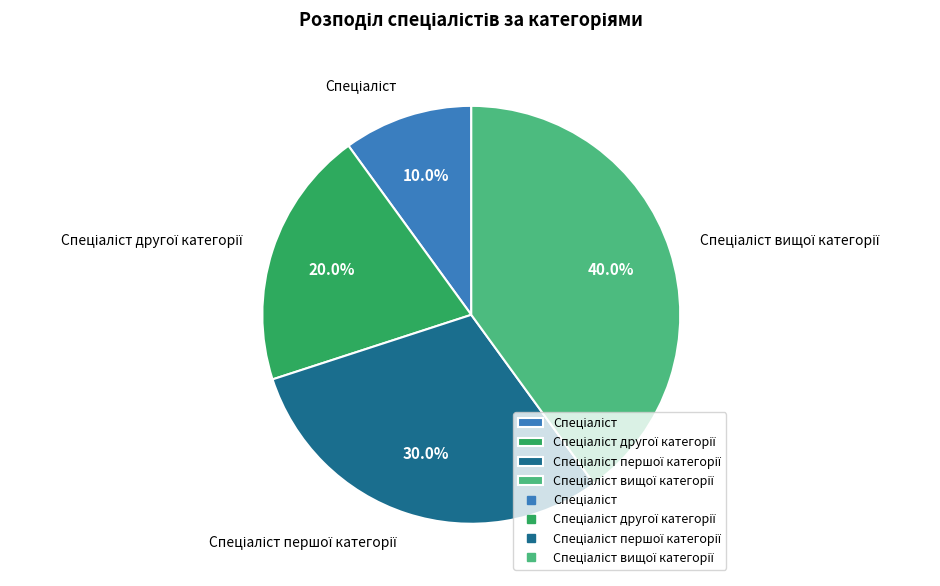

Is there a majority slice in this chart?

No